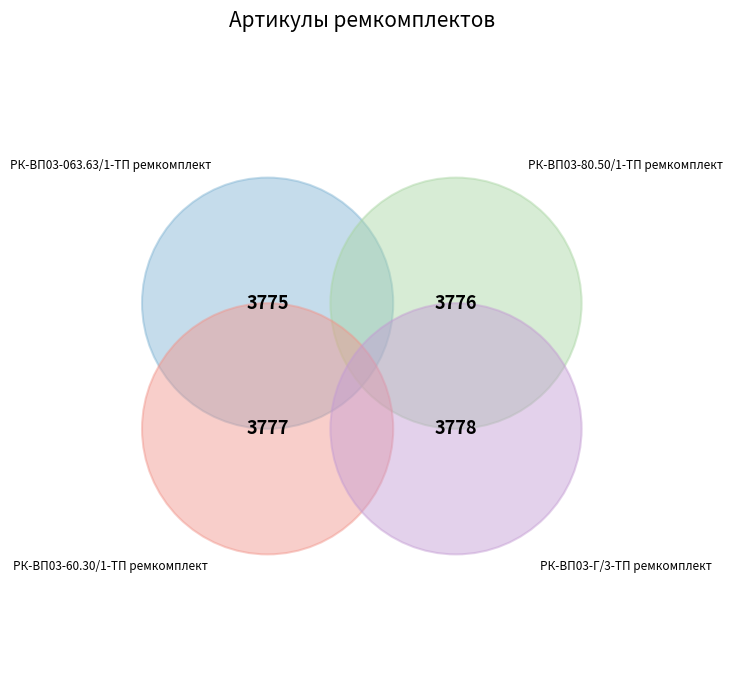

Count the number of slices in the pie.

4